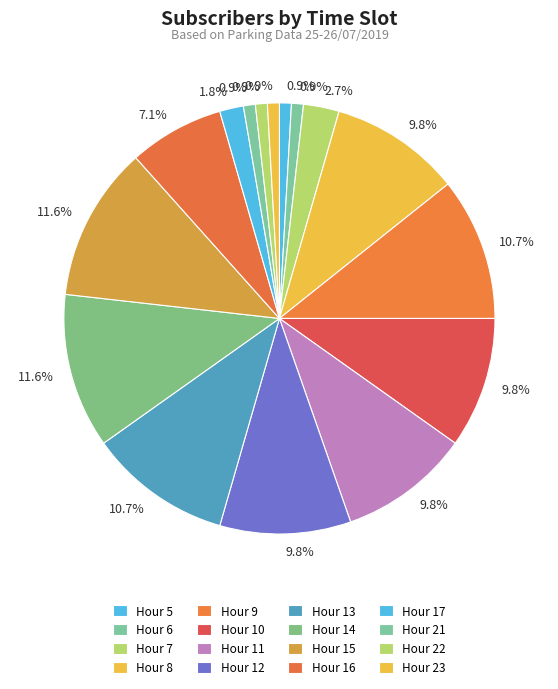

How many slices are in this pie chart?

16